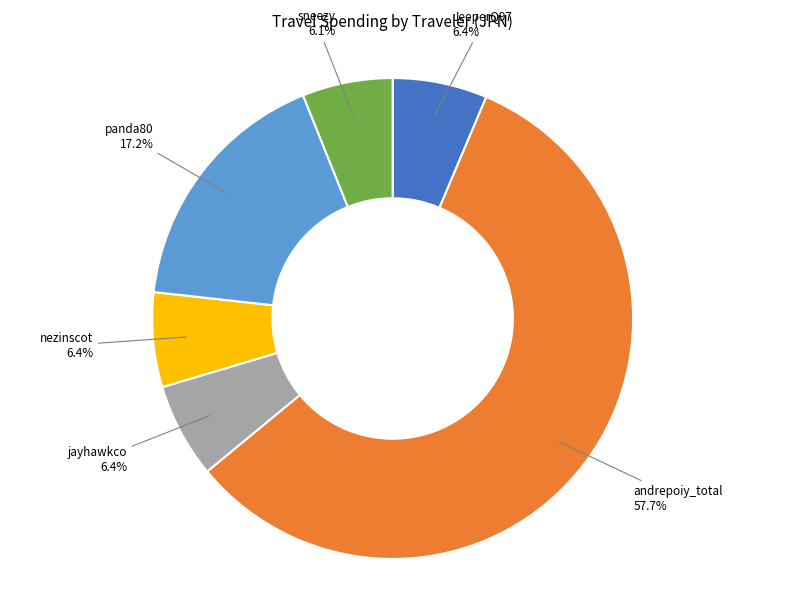

Is there a majority slice in this chart?

Yes